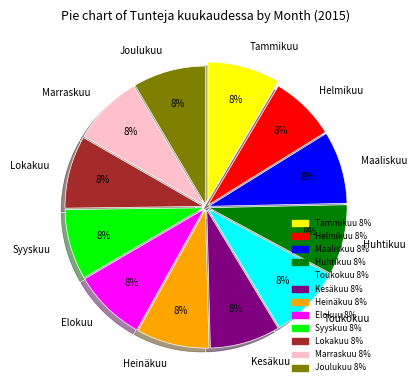

Does Tammikuu account for over 50% of the chart?

No